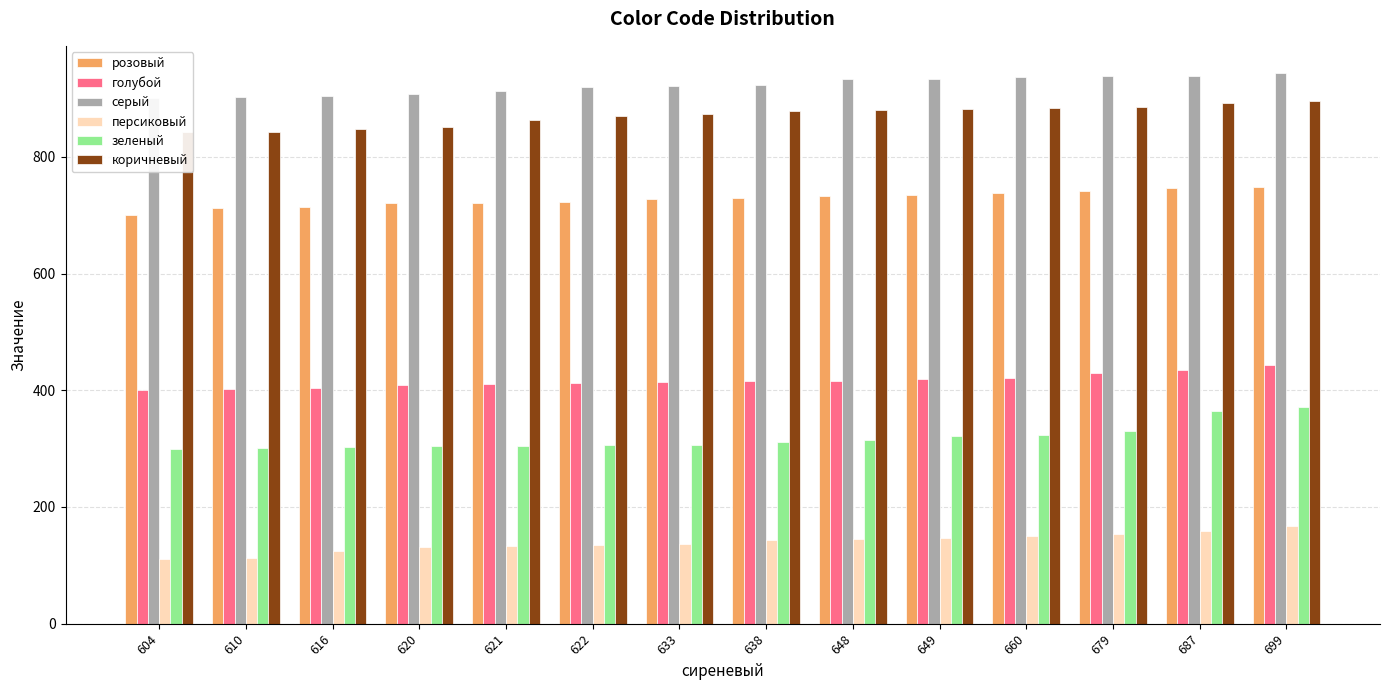

What is the sum of all коричневый values?

12187